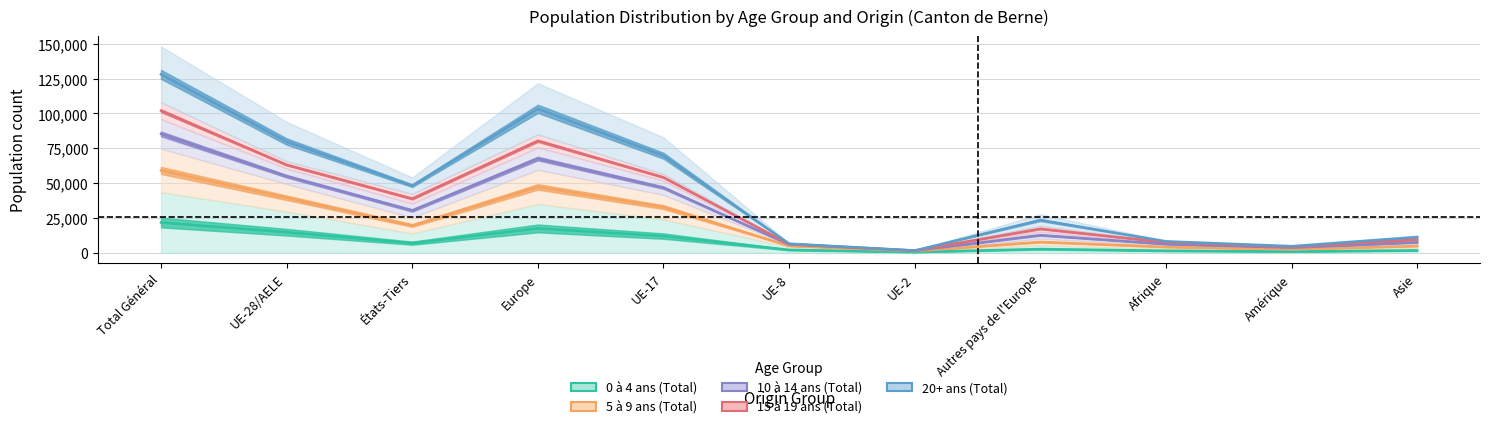

What is the sum of all 0 à 4 ans (Total) values?

82534.0